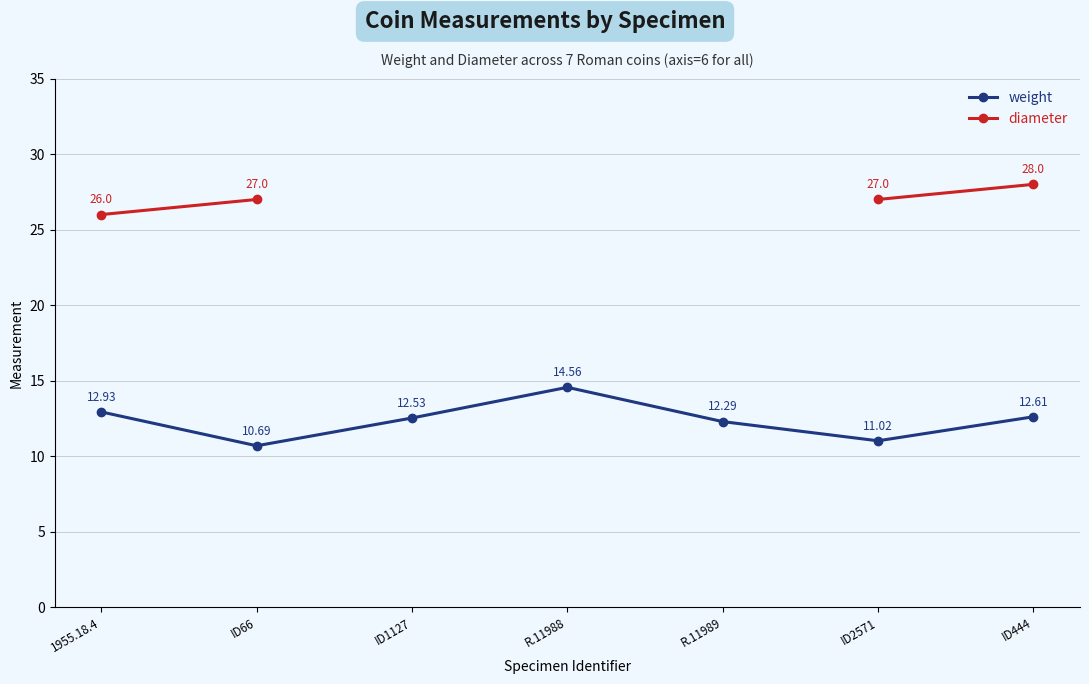

What position from the right is ID66?

6